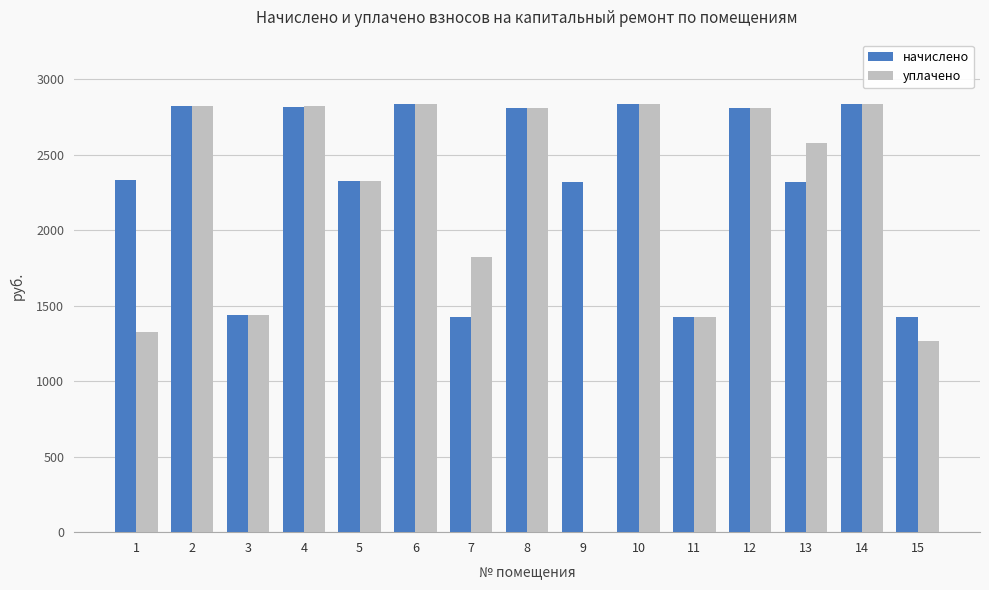

What is the greatest value displayed?

2835.0